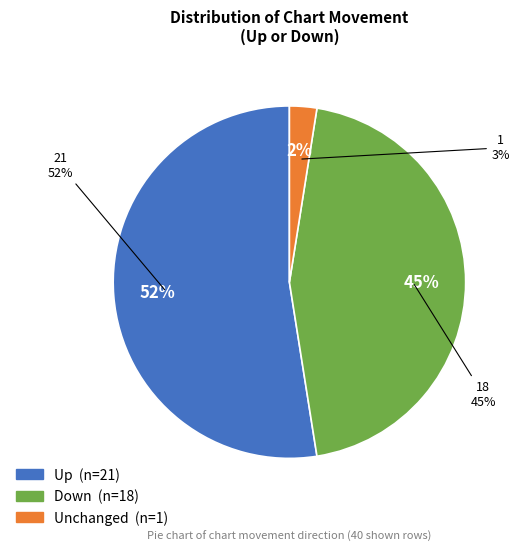

How many segments does this pie chart have?

3